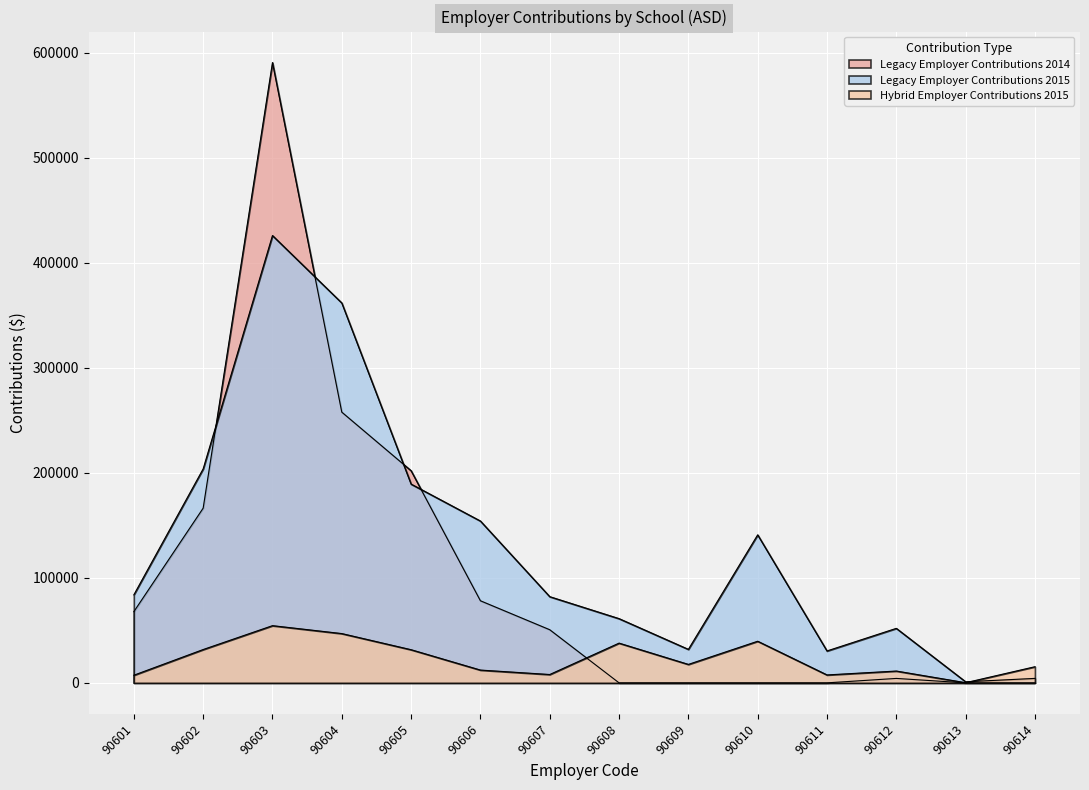

What are all the series names shown in the legend?

Legacy Employer Contributions 2014, Legacy Employer Contributions 2015, Hybrid Employer Contributions 2015